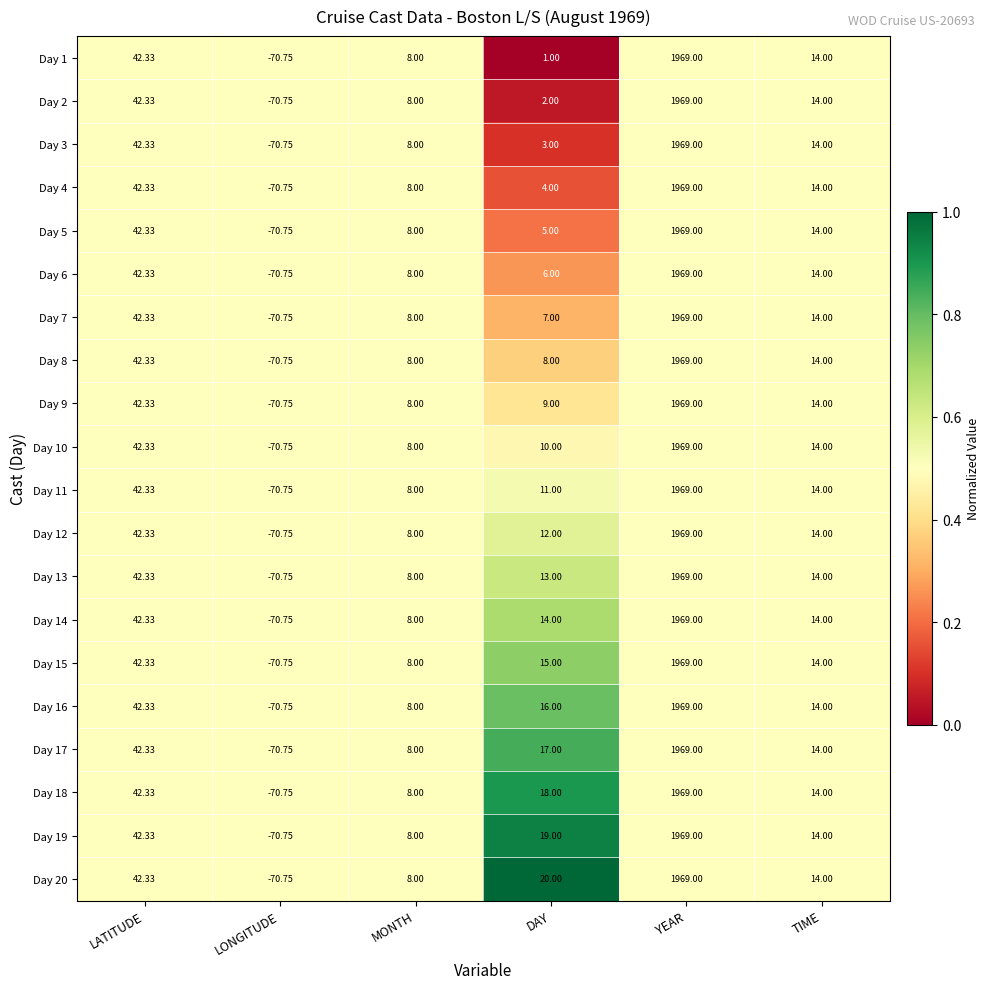

At how many categories does at least one series exceed 0?

5